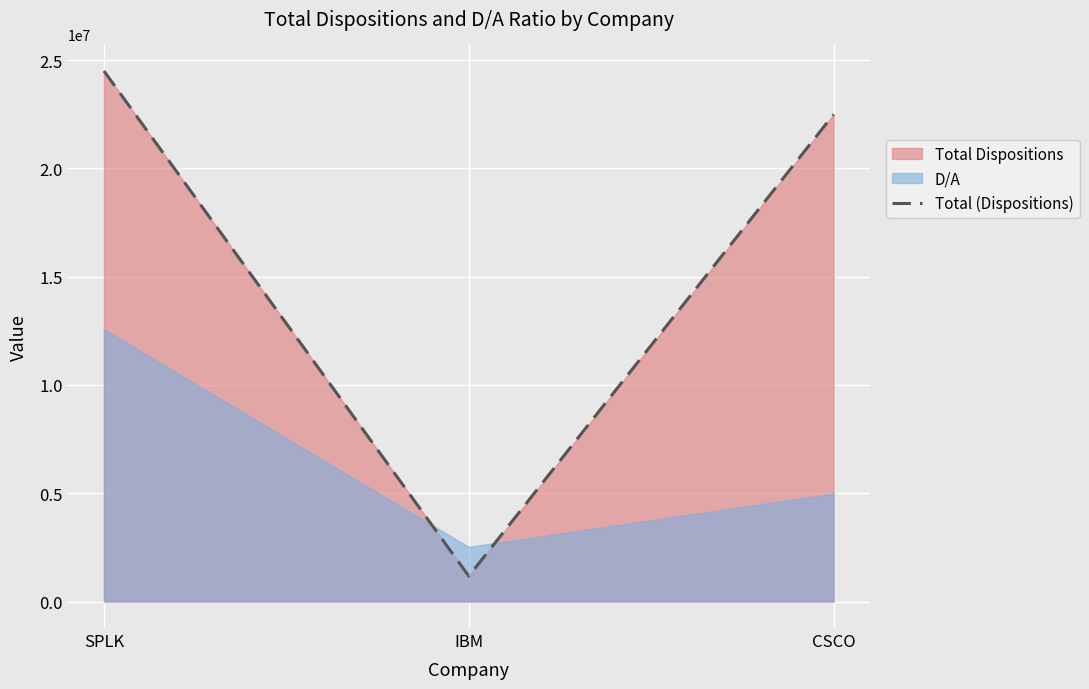

What is the label of the 3rd point from the right?

SPLK